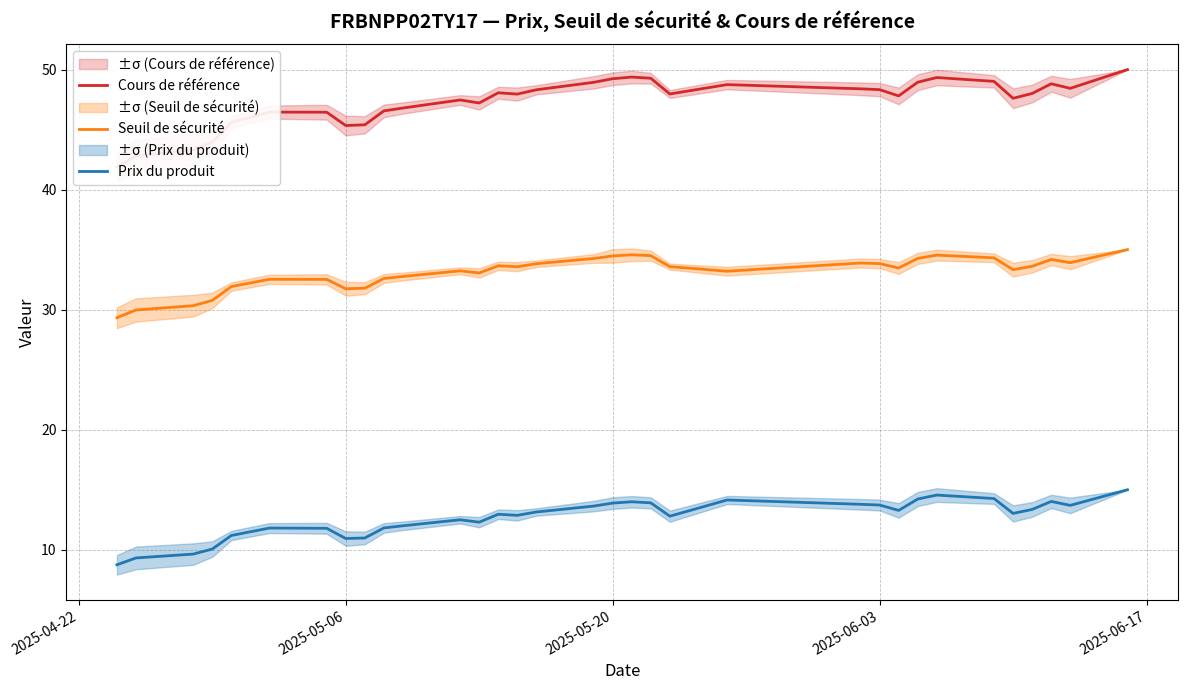

True or false: Seuil de sécurité and Prix du produit cross at least once.

False